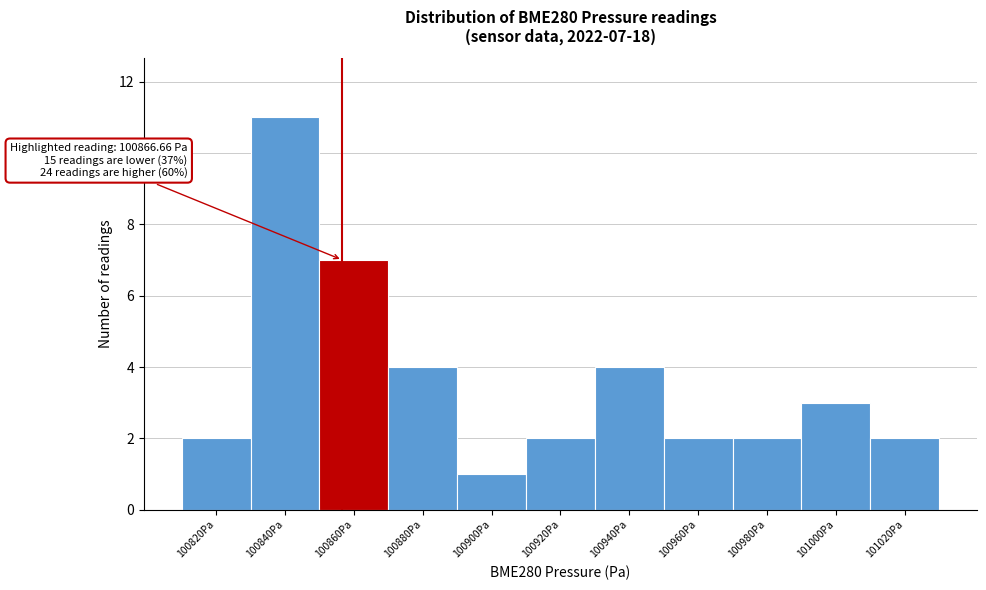

Reading left to right, what are all the values shown in this chart?

2	11	7	4	1	2	4	2	2	3	2